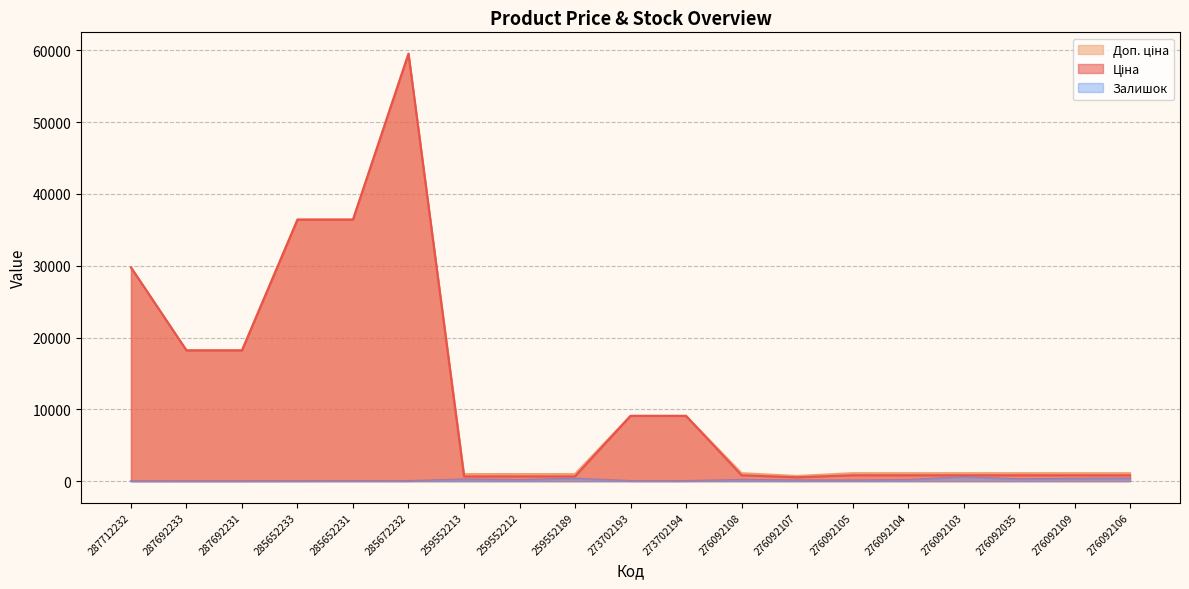

Where does the Залишок series first go above 114?

259552213